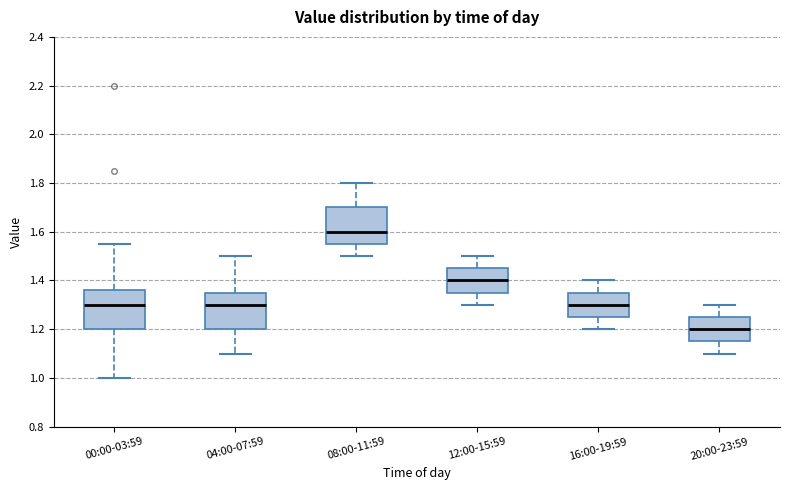

Reading left to right, read every box against the y-axis: the position of its median line, the range the box covers, and the ends of its whiskers. The values are not printed on the chart, so give them approximately, as read against the axis.

00:00-03:59: median 1.30, box 1.20 to 1.36, whiskers 1.00 to 1.56
04:00-07:59: median 1.30, box 1.20 to 1.36, whiskers 1.10 to 1.50
08:00-11:59: median 1.60, box 1.56 to 1.70, whiskers 1.50 to 1.80
12:00-15:59: median 1.40, box 1.36 to 1.46, whiskers 1.30 to 1.50
16:00-19:59: median 1.30, box 1.26 to 1.36, whiskers 1.20 to 1.40
20:00-23:59: median 1.20, box 1.16 to 1.26, whiskers 1.10 to 1.30